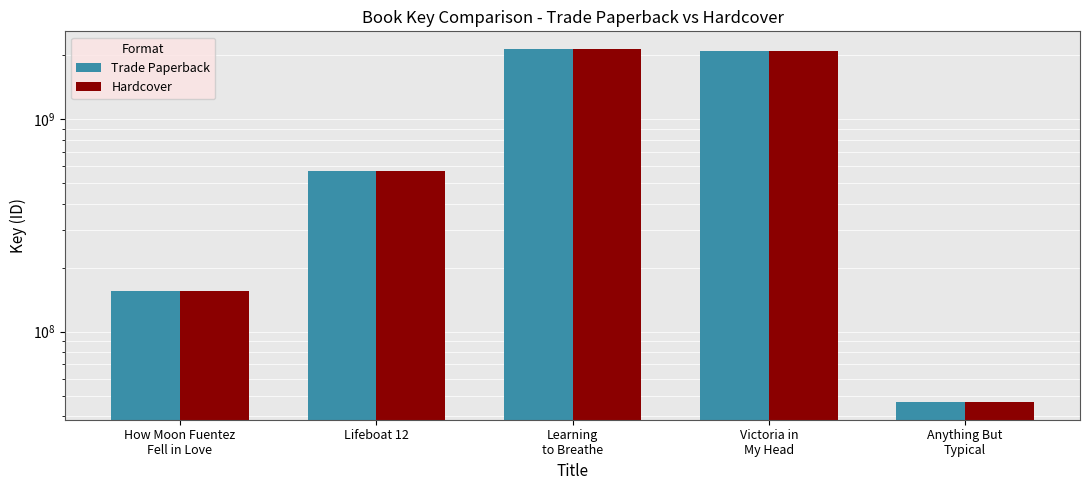

The Hardcover series shows 1139671626 at Learning
to Breathe. True or false?

False